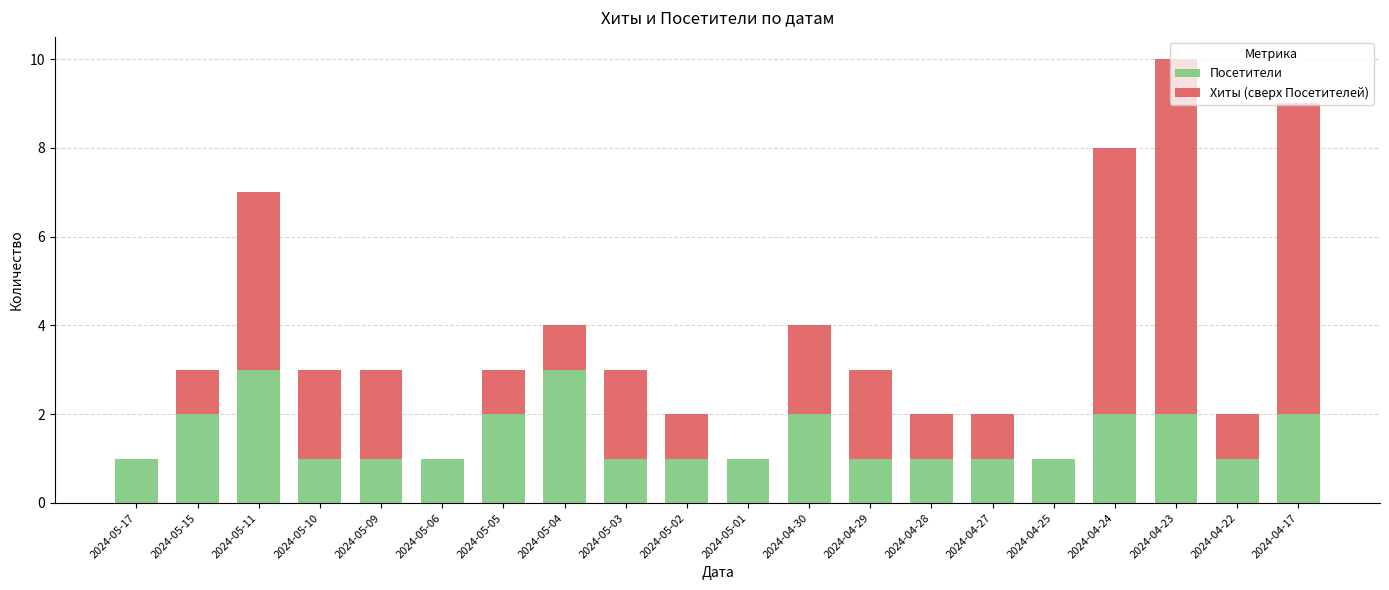

The Посетители series shows 0 at 2024-05-02. True or false?

False